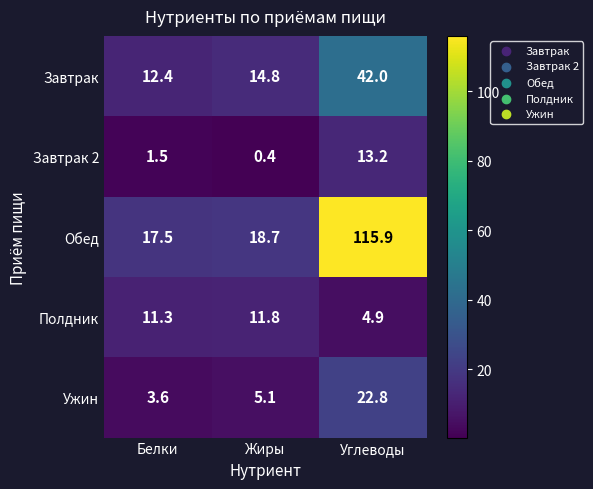

List the series in order of their peak value, lowest first.

Полдник, Завтрак 2, Ужин, Завтрак, Обед